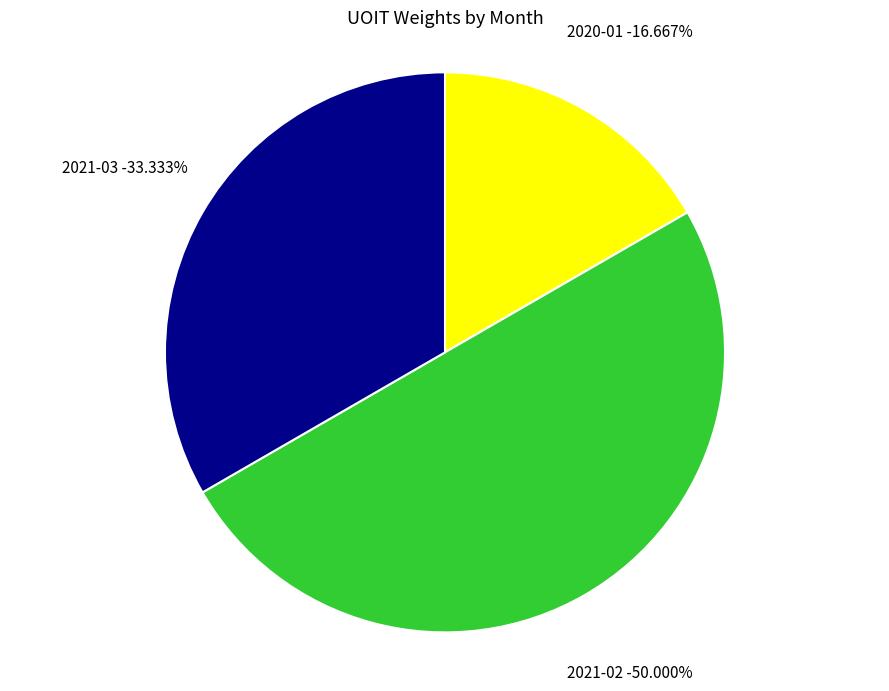

Is there any slice that represents more than half of the pie?

No